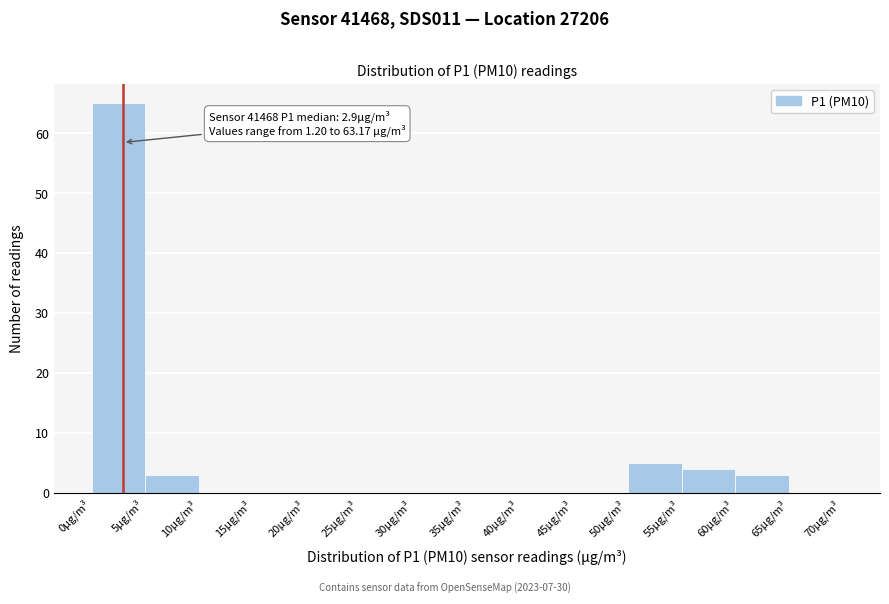

Over which range of the x-axis is the bar tallest?

0 to 5